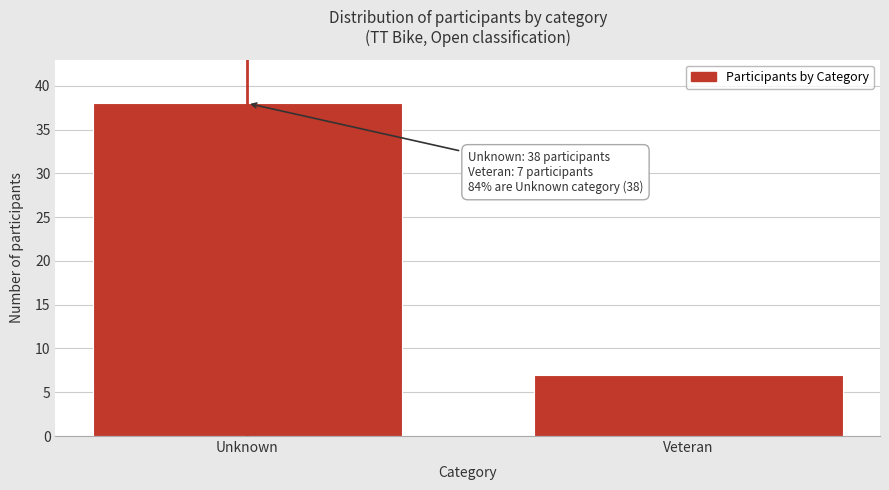

Reading right to left, what are all the values shown in this chart?

7	38